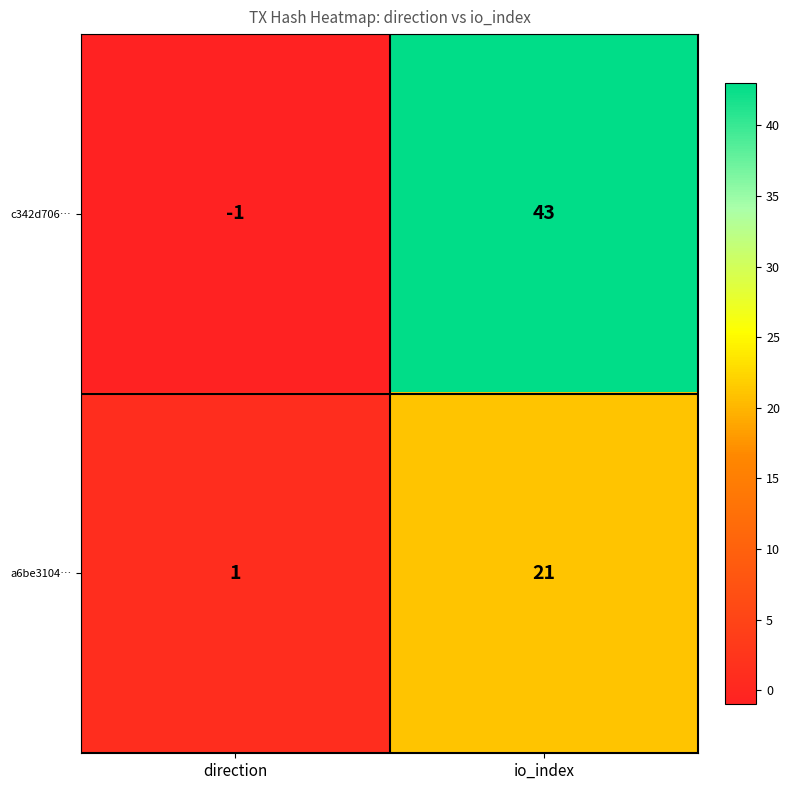

At how many categories does at least one series exceed 19?

1